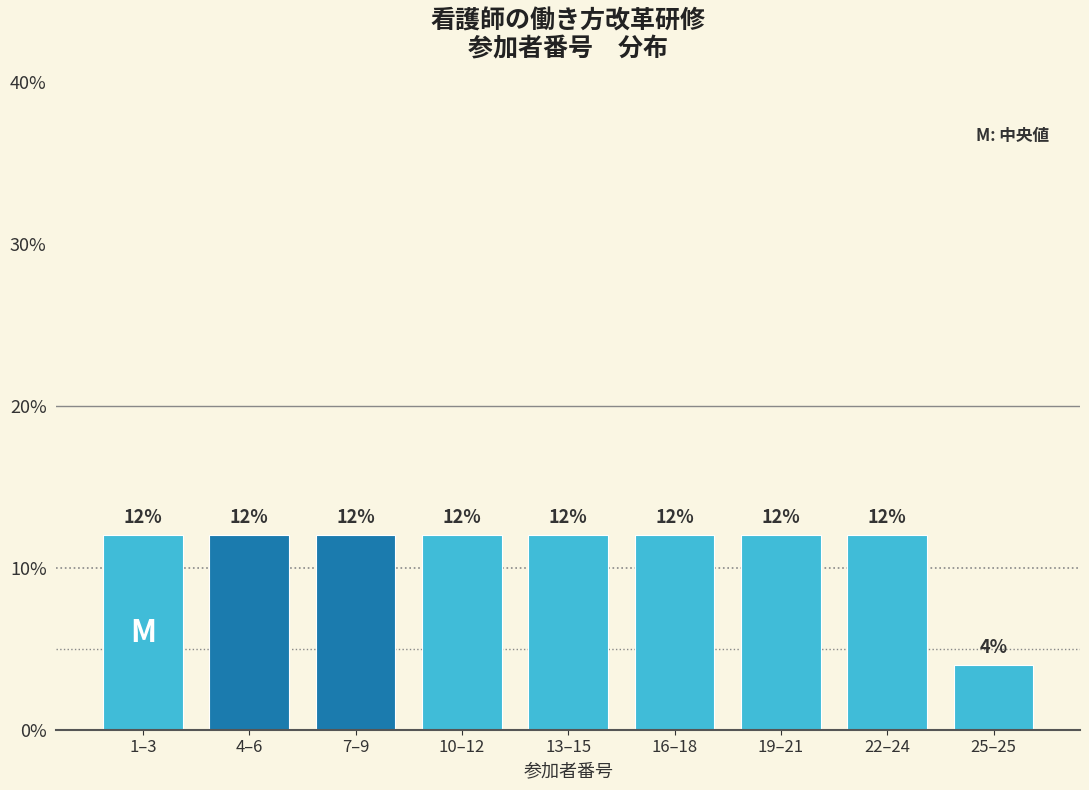

Reading right to left, extract all data points from this chart.

25–25=4	22–24=12	19–21=12	16–18=12	13–15=12	10–12=12	7–9=12	4–6=12	1–3=12